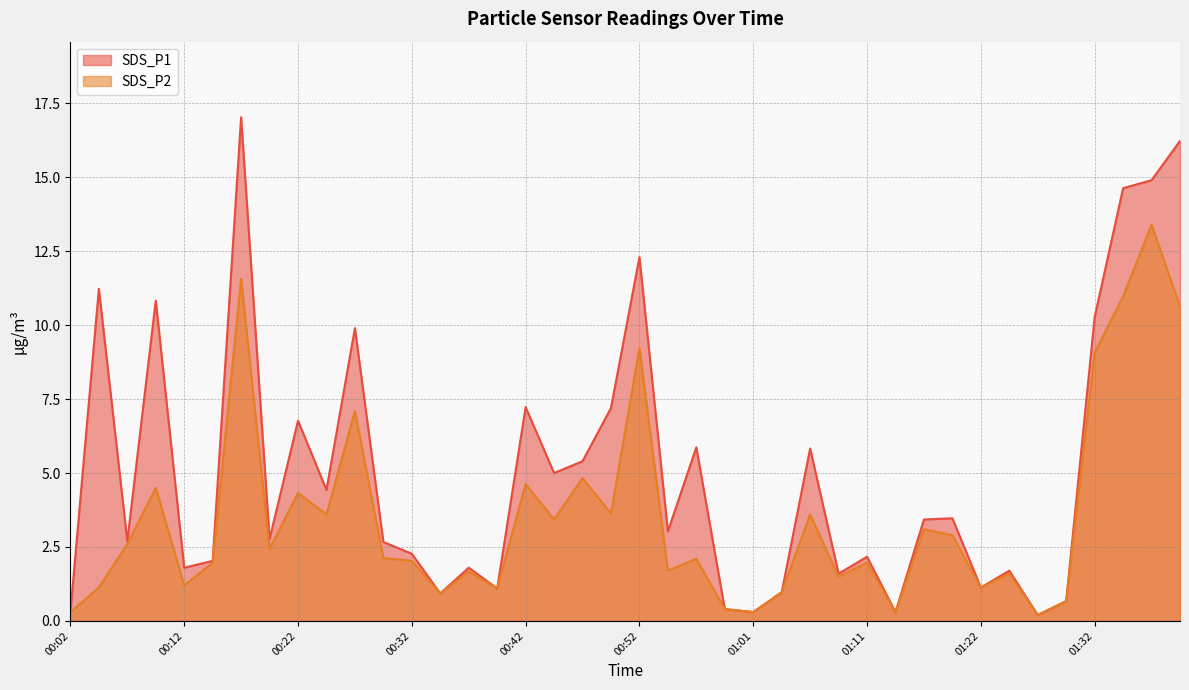

What is the label of the 22nd point from the right?

00:47